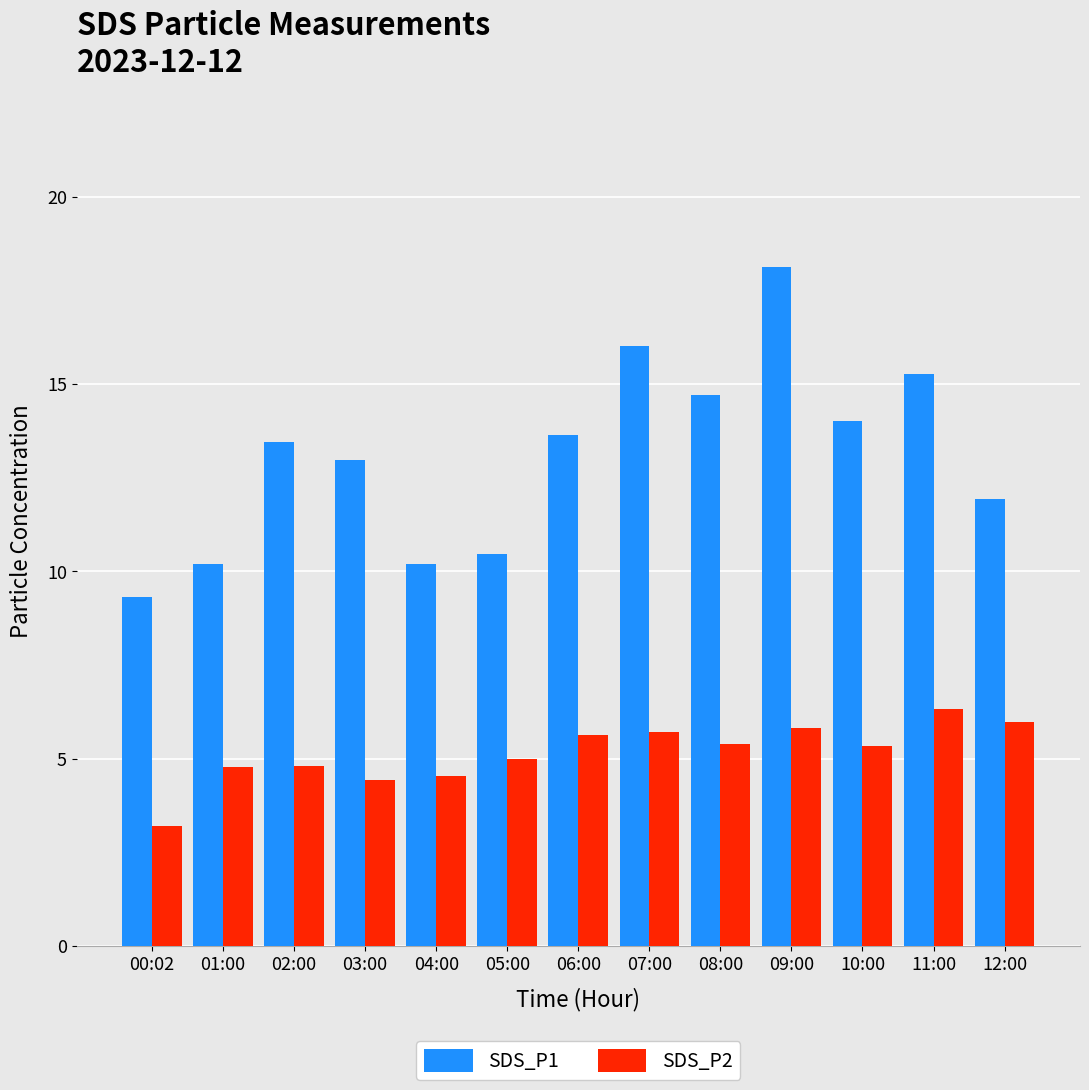

Which series has the widest spread of values?

SDS_P1